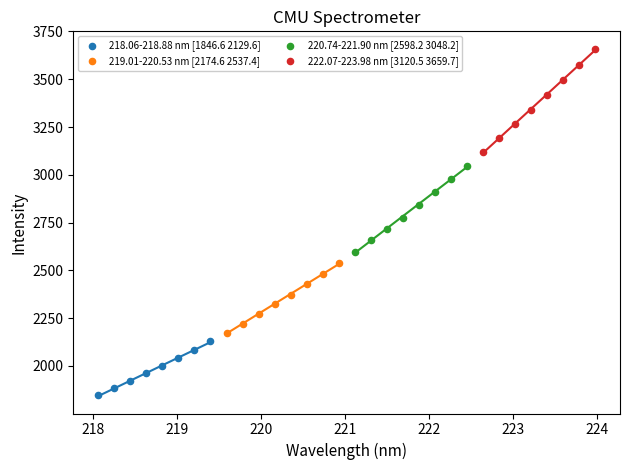

What are all the series names shown in the legend?

218.06-218.88 nm [1846.6 2129.6], 219.01-220.53 nm [2174.6 2537.4], 220.74-221.90 nm [2598.2 3048.2], 222.07-223.98 nm [3120.5 3659.7]